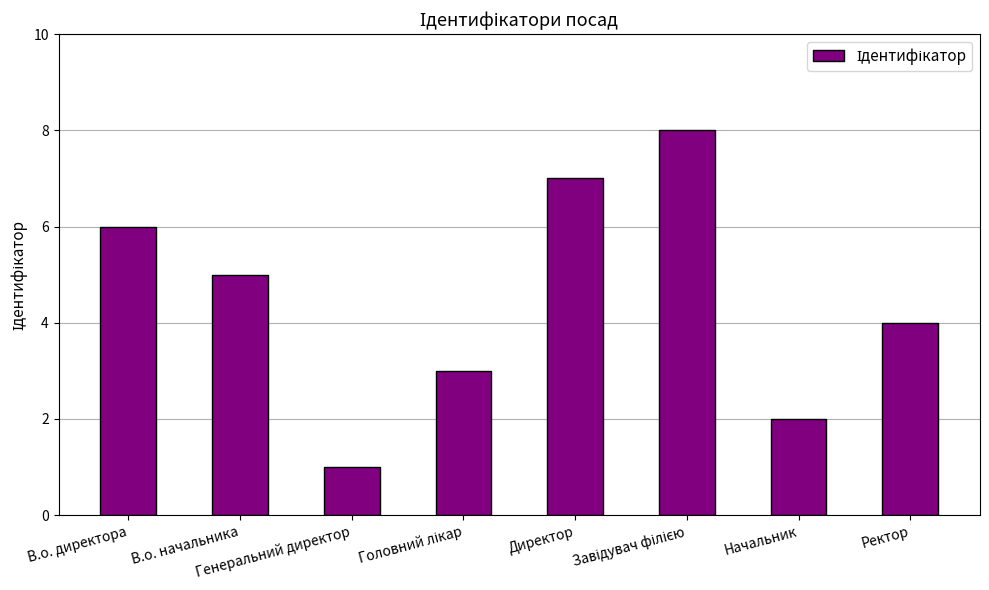

Reading left to right, what are all the values shown in this chart?

6	5	1	3	7	8	2	4